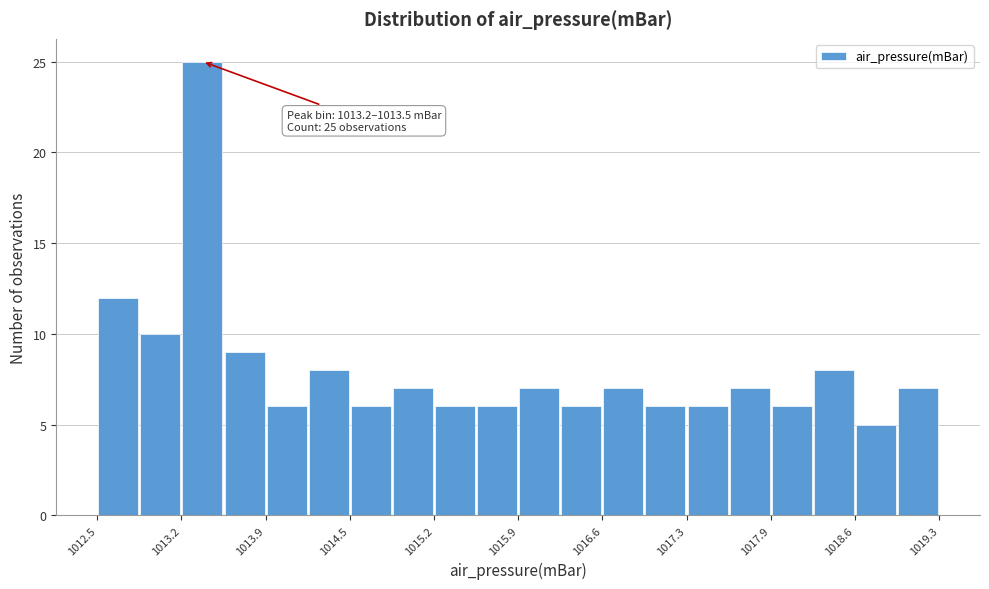

Read against the x-axis, roughly where is the centre of the tallest bar?

1013.4